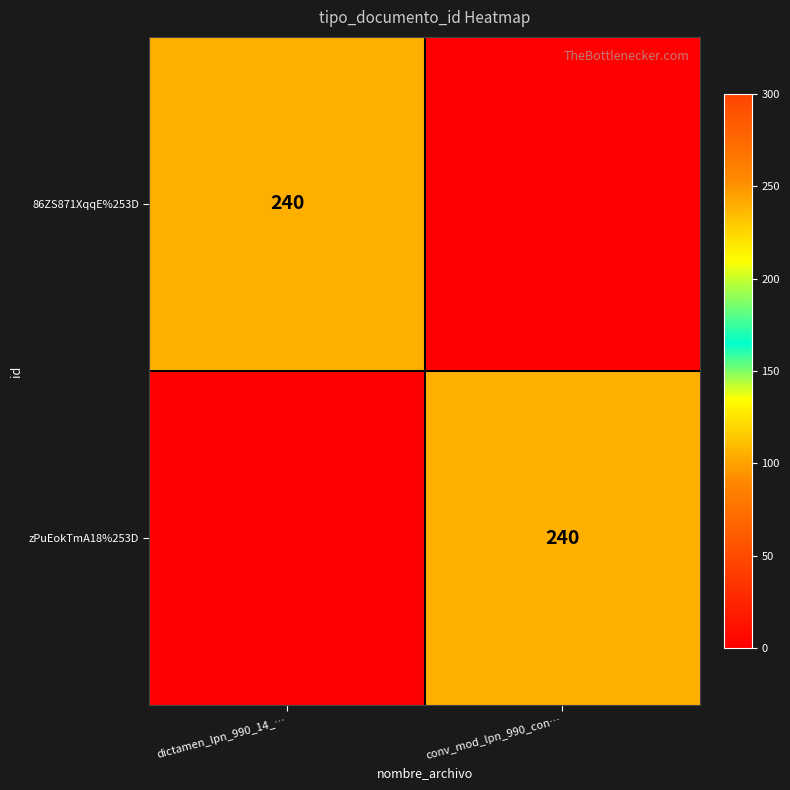

The zPuEokTmA18%253D series shows 240 at conv_mod_lpn_990_con…. True or false?

True